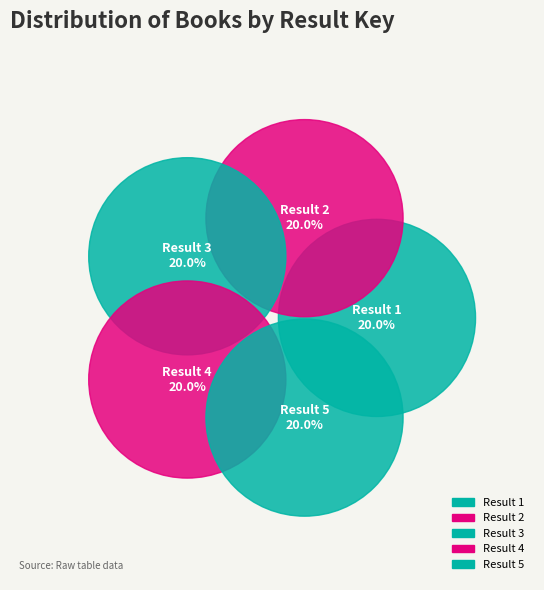

To the nearest percent, what portion does 2 represent?

20%